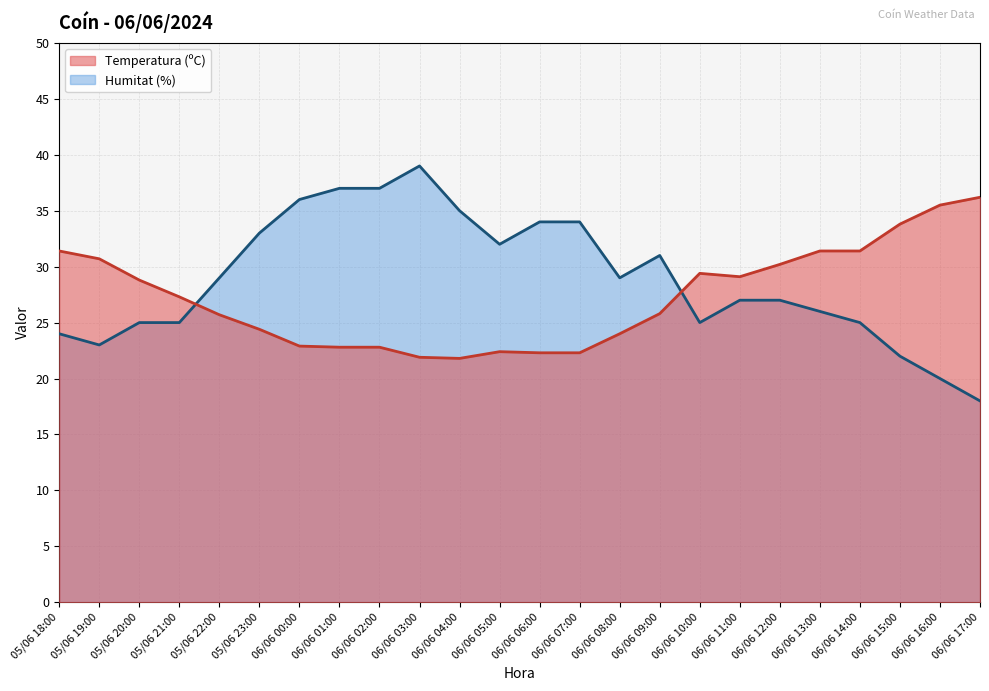

Reading right to left, what are all the values shown in this chart?

Temperatura (ºC): 36.2	35.5	33.8	31.4	31.4	30.2	29.1	29.4	25.8	24.0	22.3	22.3	22.4	21.8	21.9	22.8	22.8	22.9	24.4	25.7	27.3	28.8	30.7	31.4
Humitat (%): 18.0	20.0	22.0	25.0	26.0	27.0	27.0	25.0	31.0	29.0	34.0	34.0	32.0	35.0	39.0	37.0	37.0	36.0	33.0	29.0	25.0	25.0	23.0	24.0